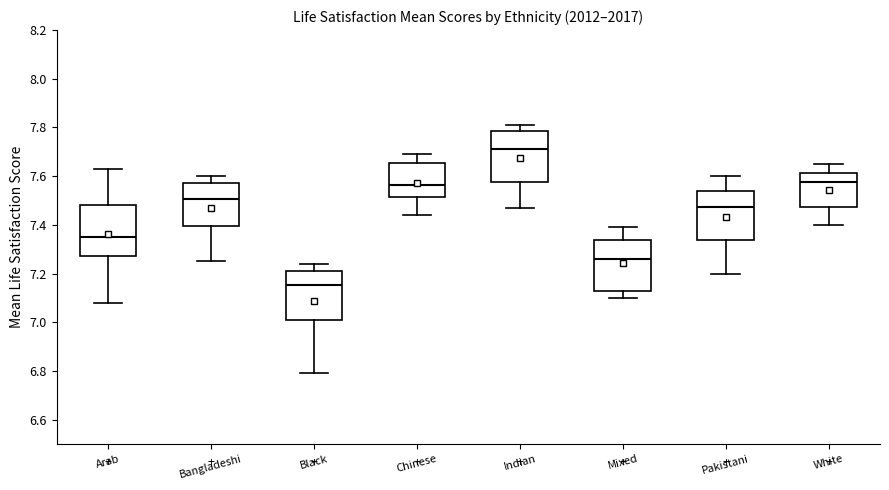

Where is the upper edge of the box for Bangladeshi on the y-axis? The values are not printed on the chart, so give them approximately, as read against the axis.

7.58